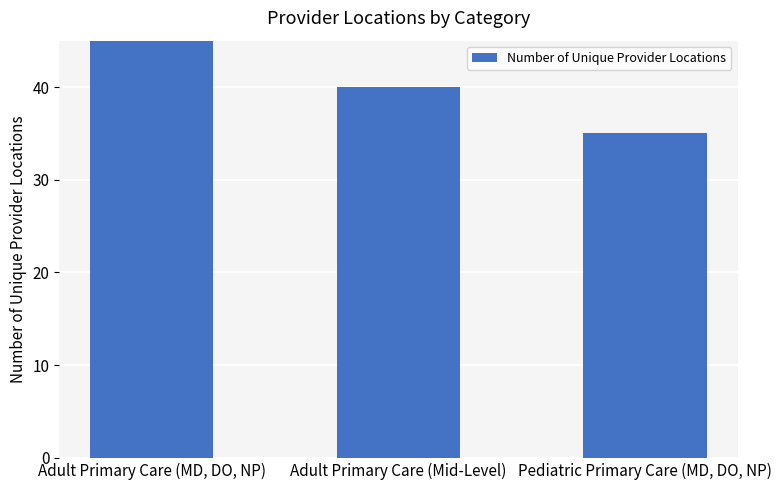

Reading right to left, transcribe all the data shown in this chart.

Pediatric Primary Care (MD, DO, NP)=35	Adult Primary Care (Mid-Level)=40	Adult Primary Care (MD, DO, NP)=95